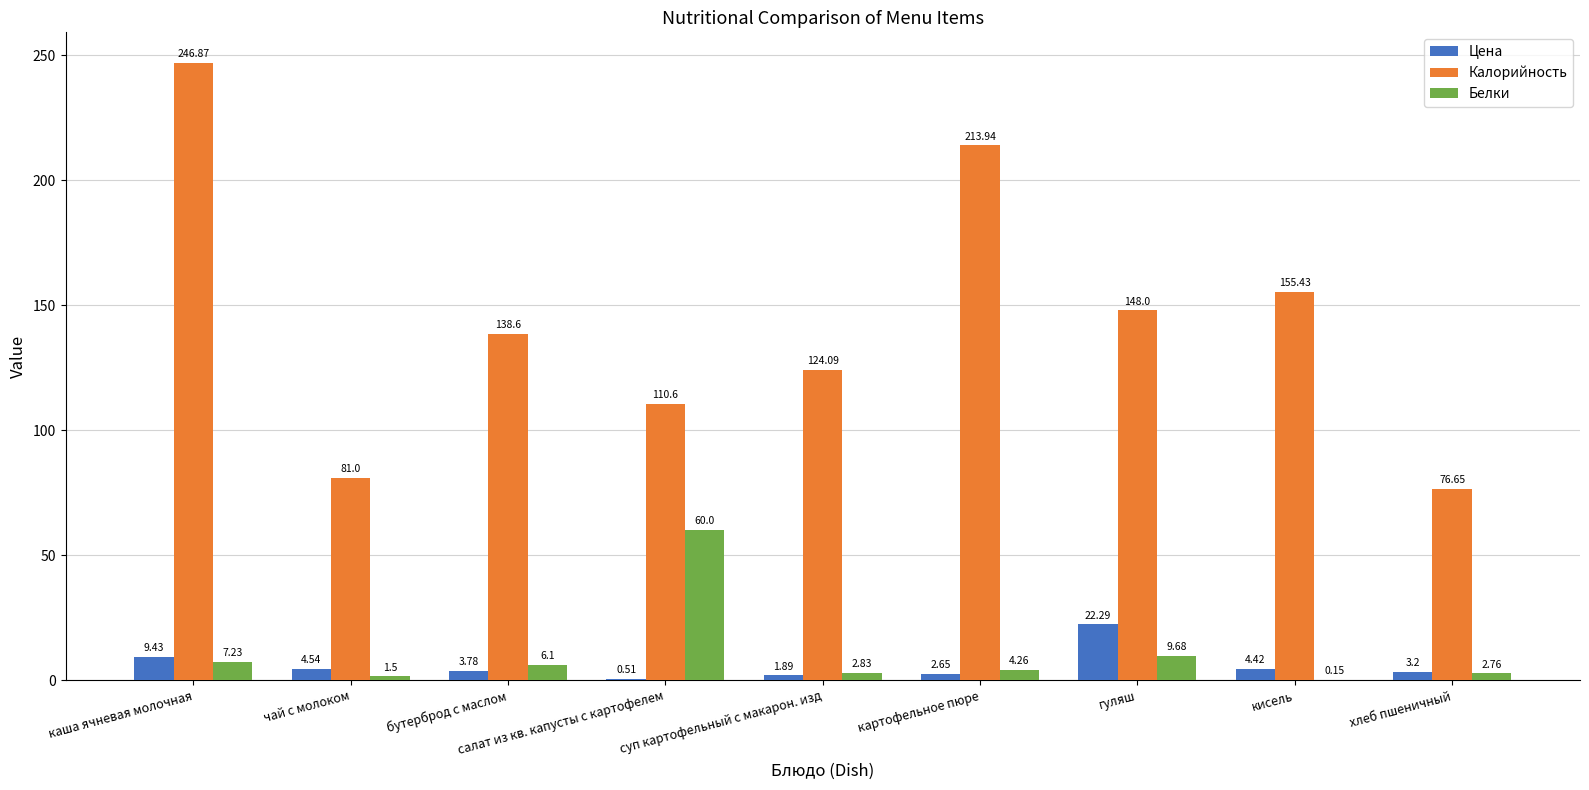

What is the maximum value for Цена?

22.3